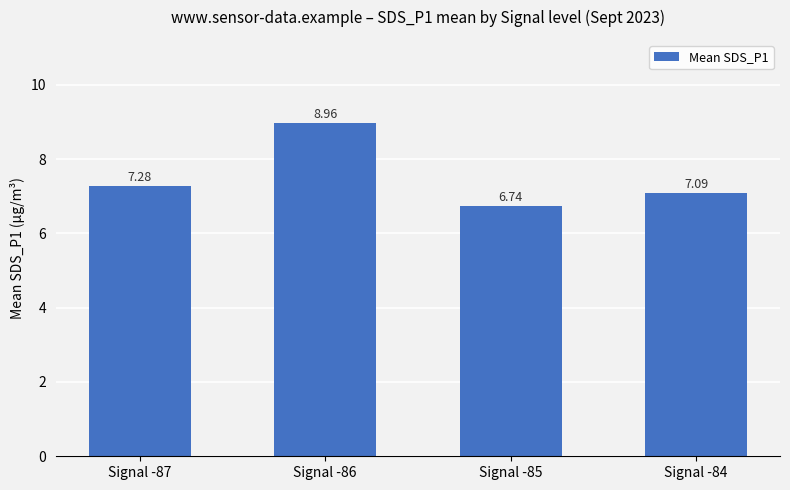

Are the bars horizontal?

No